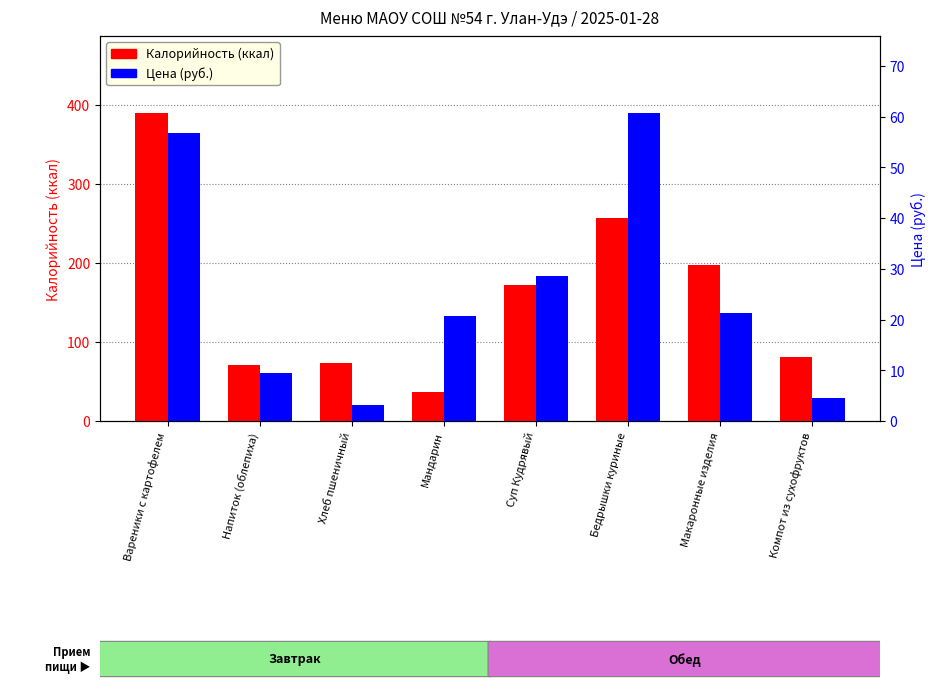

What is the average value of the Калорийность series?

159.7